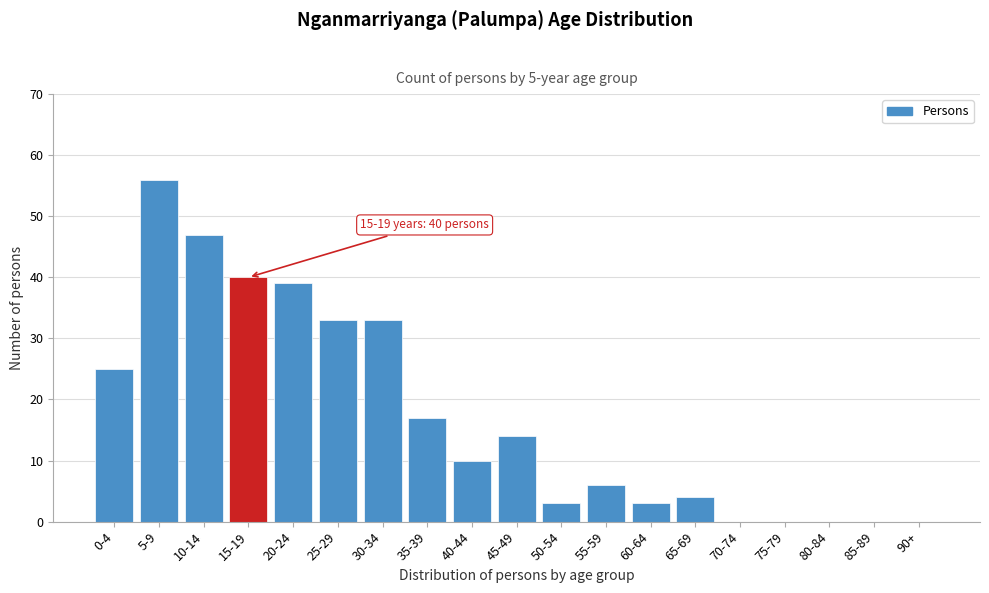

Reading right to left, transcribe all the data shown in this chart.

90+=0	85-89=0	80-84=0	75-79=0	70-74=0	65-69=4	60-64=3	55-59=6	50-54=3	45-49=14	40-44=10	35-39=17	30-34=33	25-29=33	20-24=39	15-19=40	10-14=47	5-9=56	0-4=25